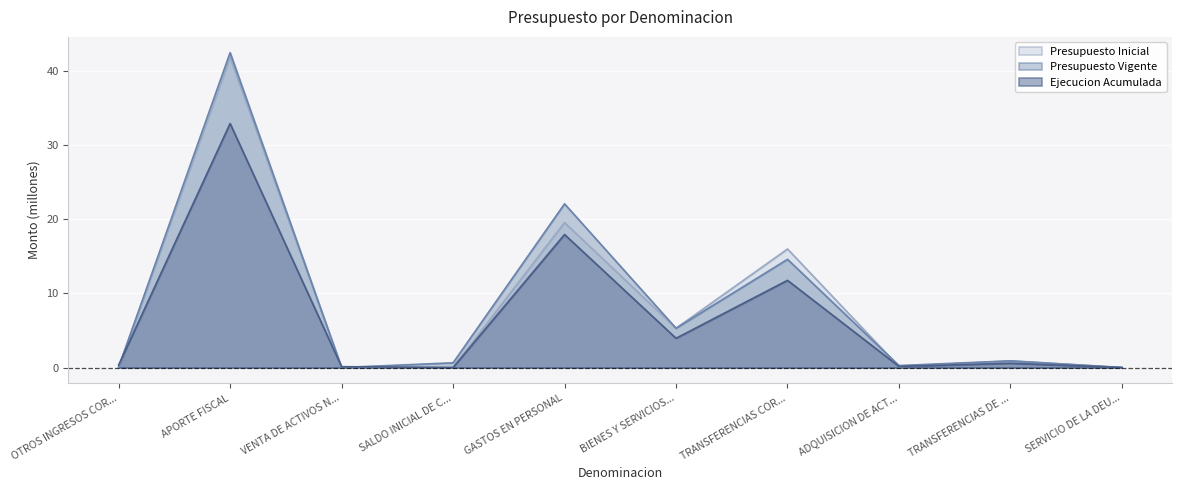

Which category has the highest value in the Presupuesto Vigente series?

APORTE FISCAL